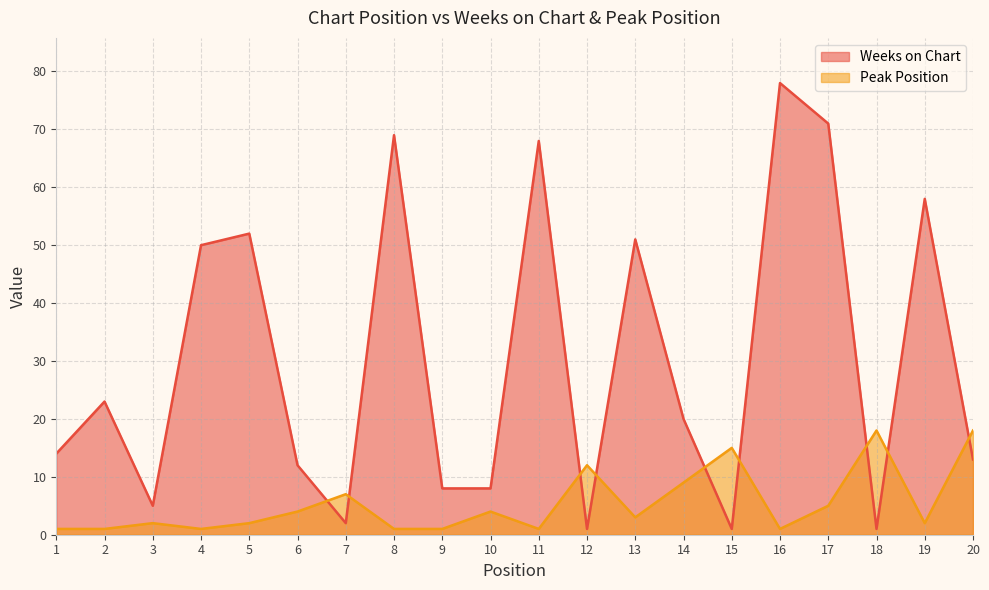

Which series has the widest spread of values?

Weeks on Chart